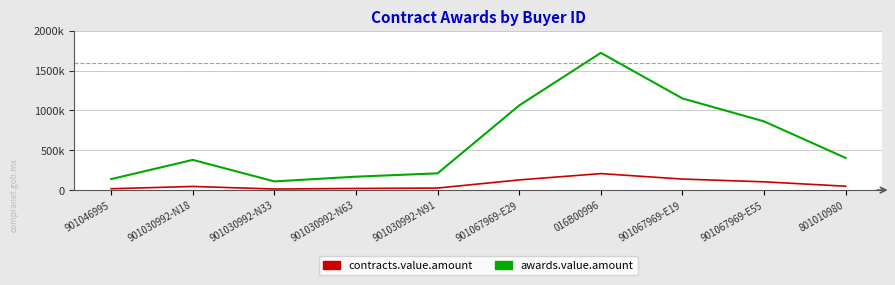

Which category has the highest value across all series?

016B00996